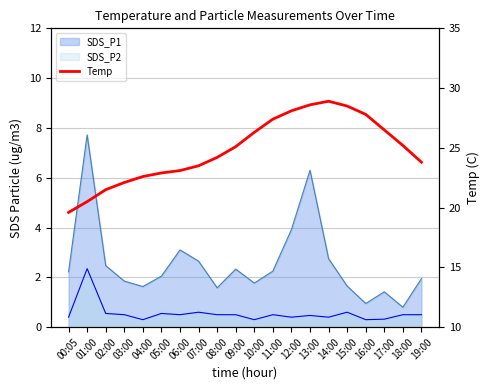

Does the chart have visible grid lines?

Yes